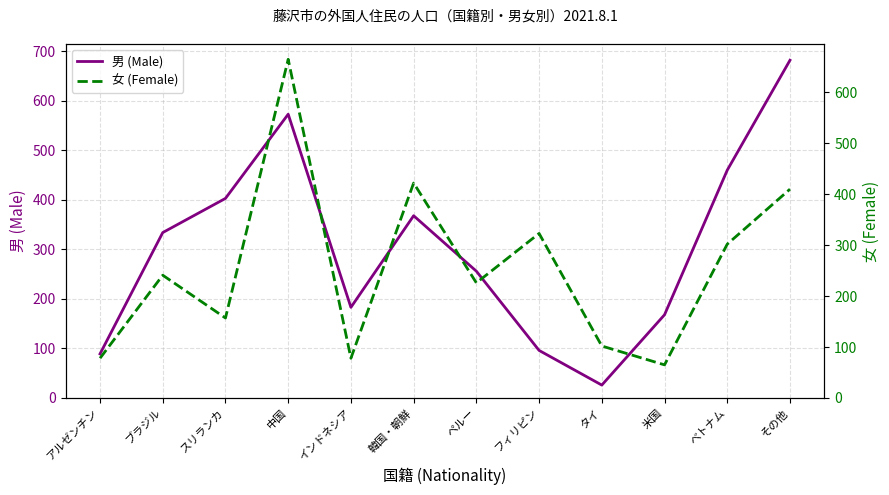

Between アルゼンチン and ブラジル, which series saw the biggest shift?

男 (Male)